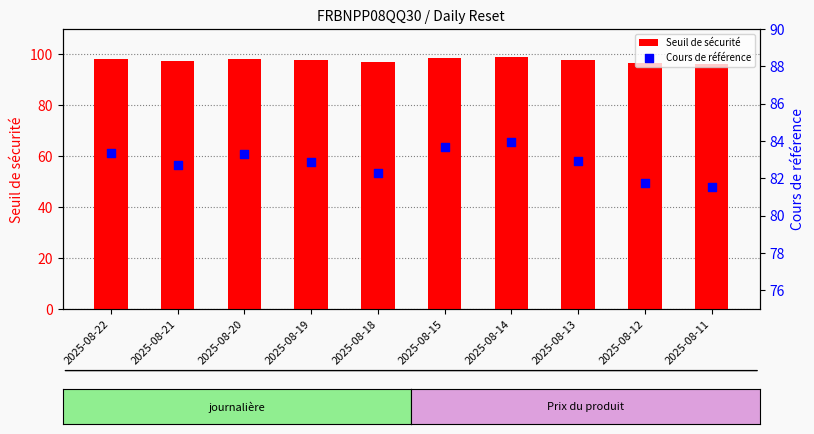

Which series has the widest spread of Y values?

Seuil de sécurité